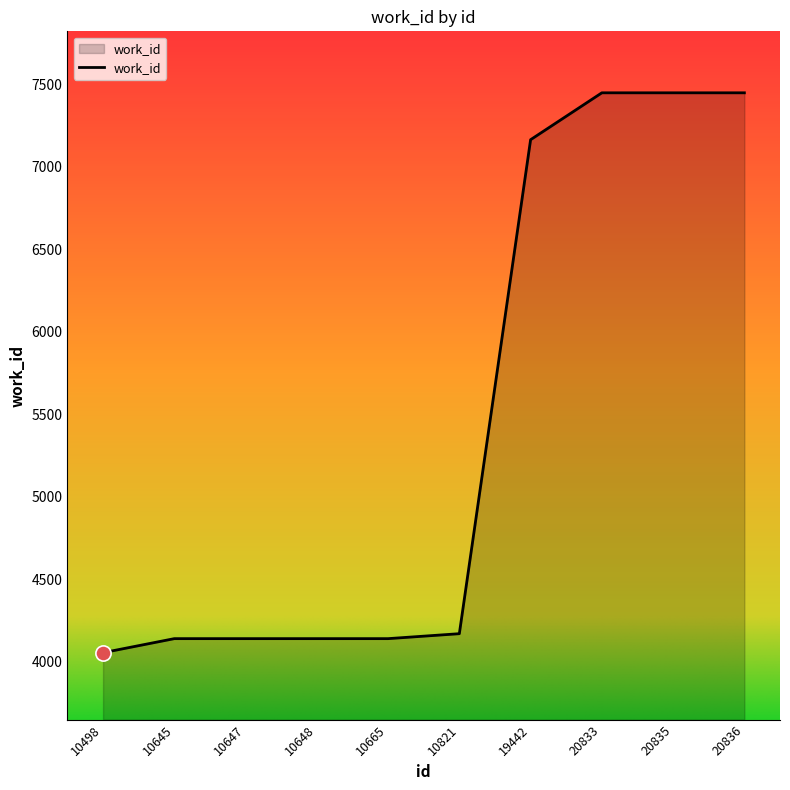

Approximately how many times larger is the value at 10498 compared to 10821?

1.0